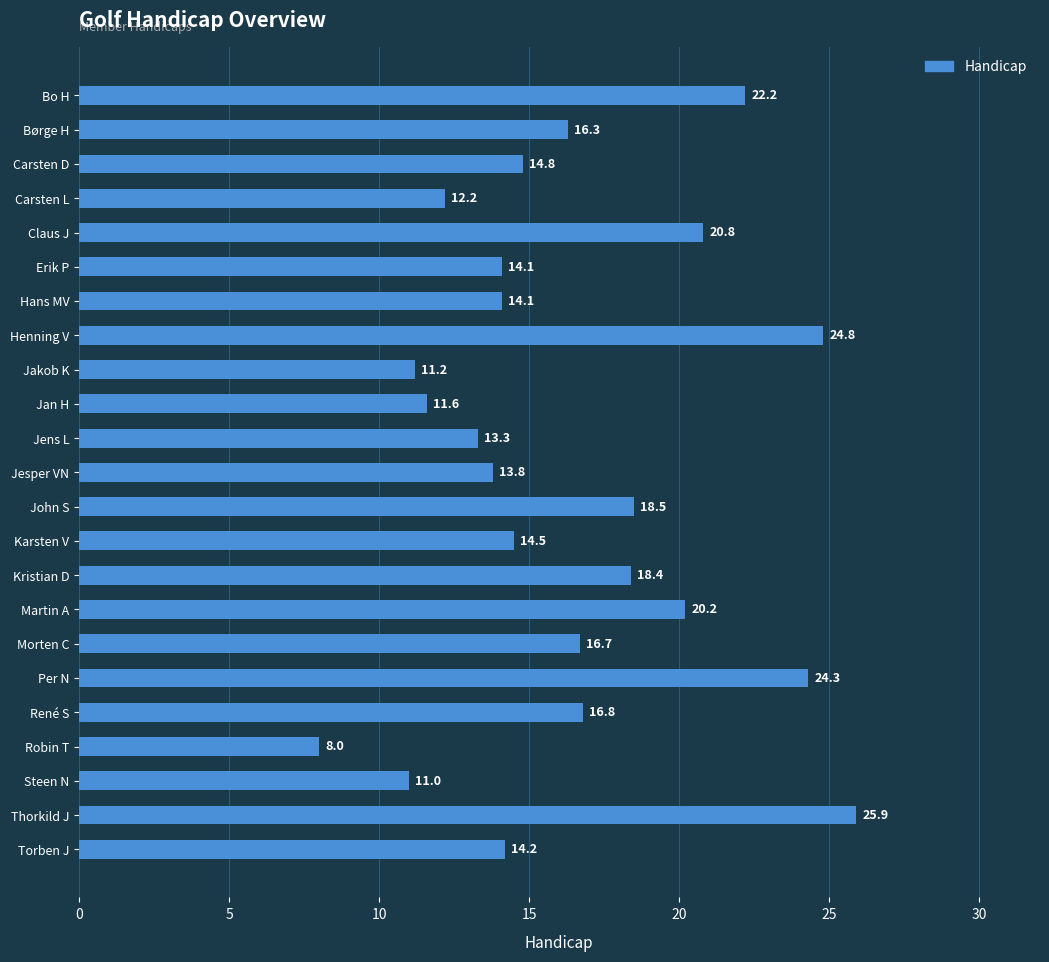

Is it true that the value at Hans MV is 14.1?

True